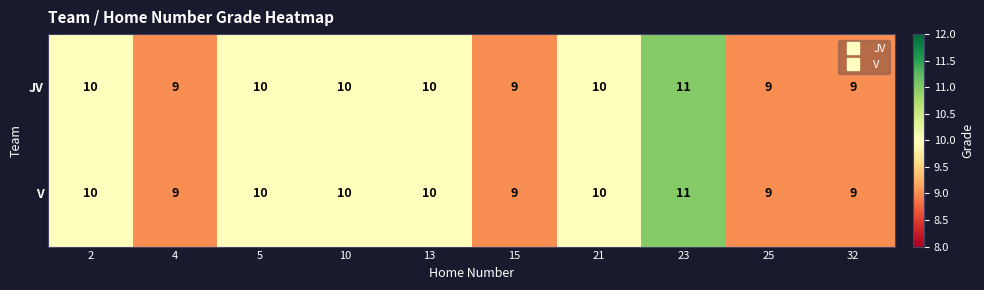

What is the greatest value displayed?

11